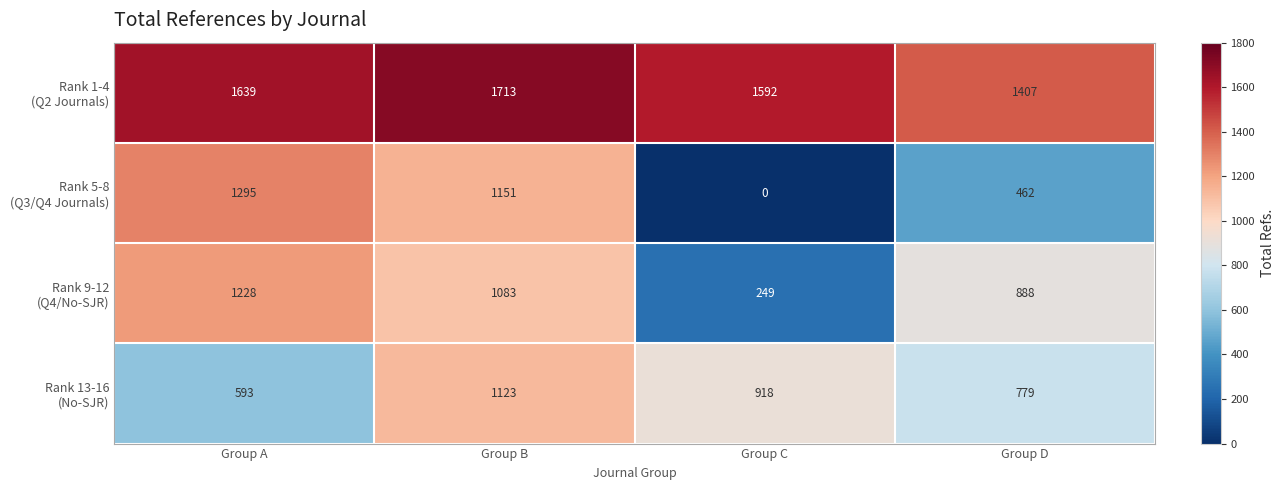

At how many categories does at least one series exceed 1468?

3